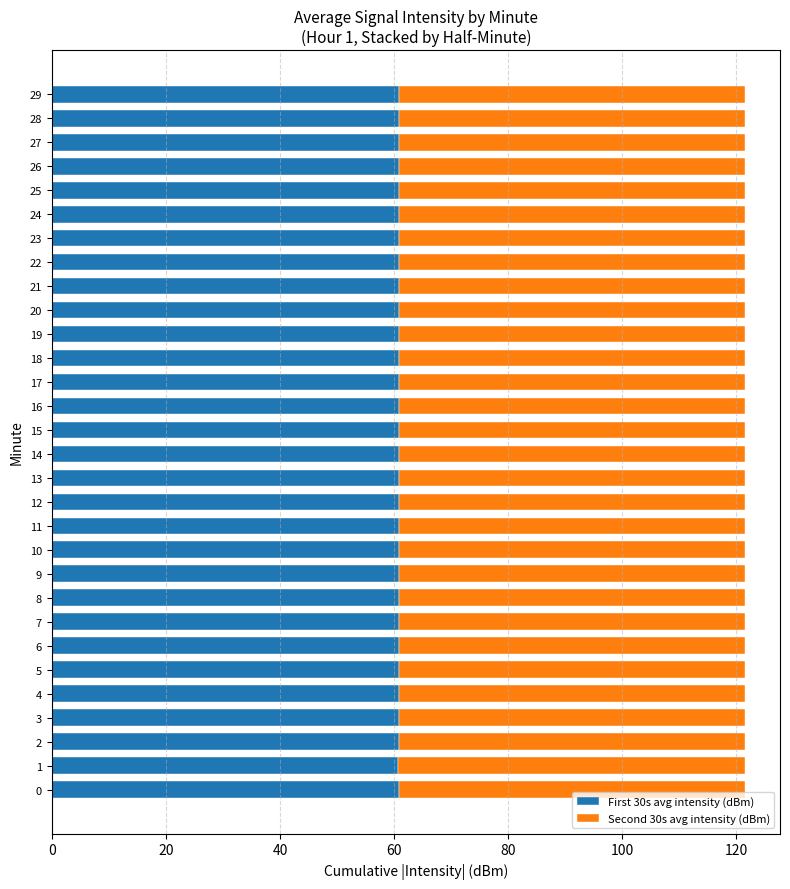

What are all the series names shown in the legend?

First 30s avg intensity (dBm), Second 30s avg intensity (dBm)